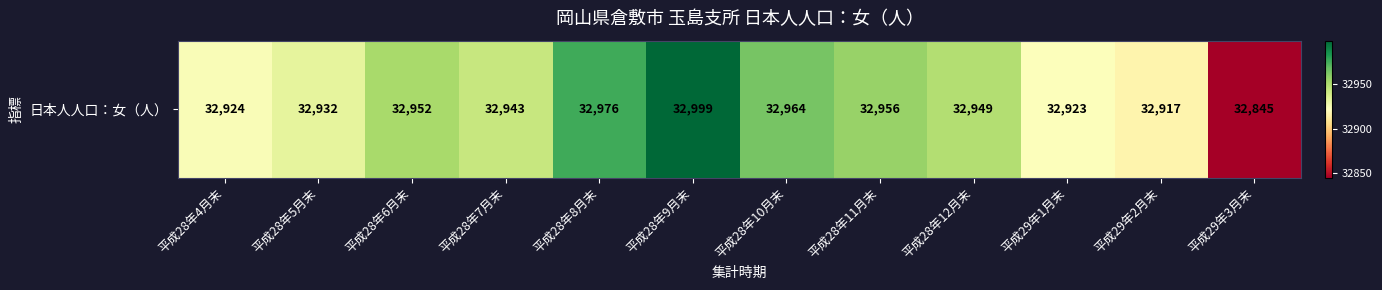

Approximately how many times larger is the value at 平成28年8月末 compared to 平成28年10月末?

1.0